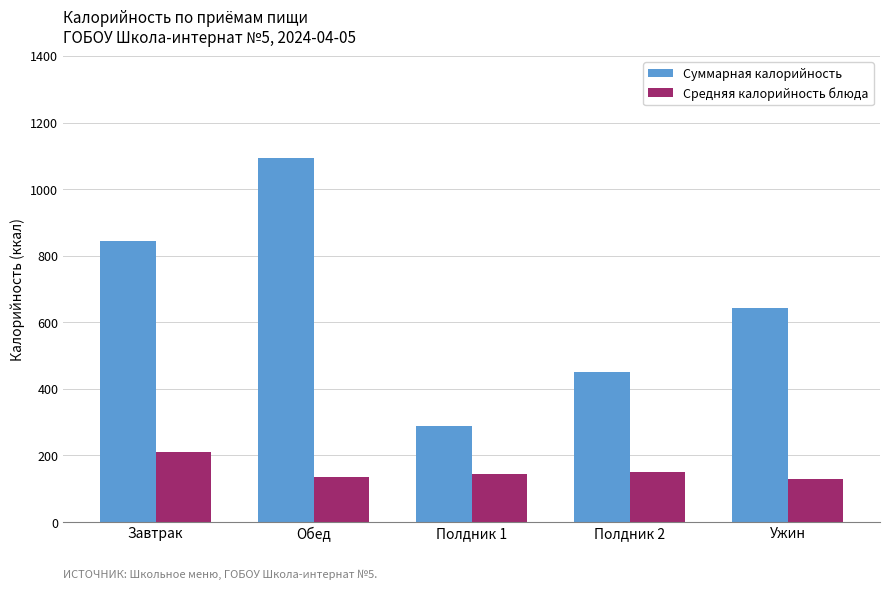

True or false: Средняя калорийность блюда has a value of 85.4 at Полдник 1.

False